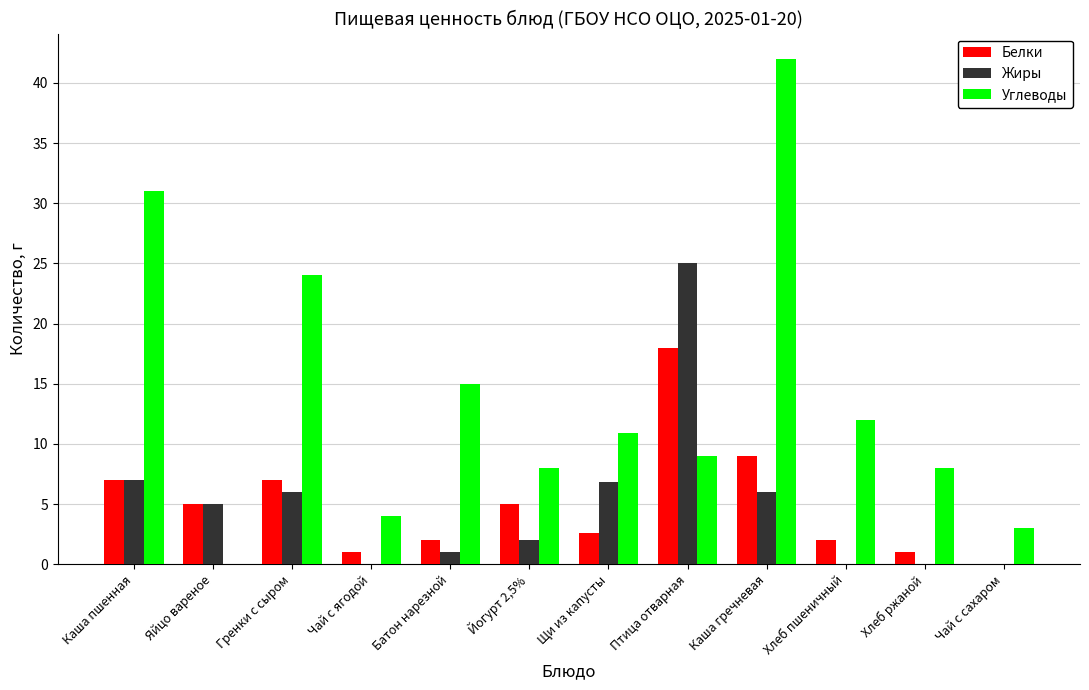

What is the sum of the Белки values at Батон нарезной and Каша пшенная?

9.0